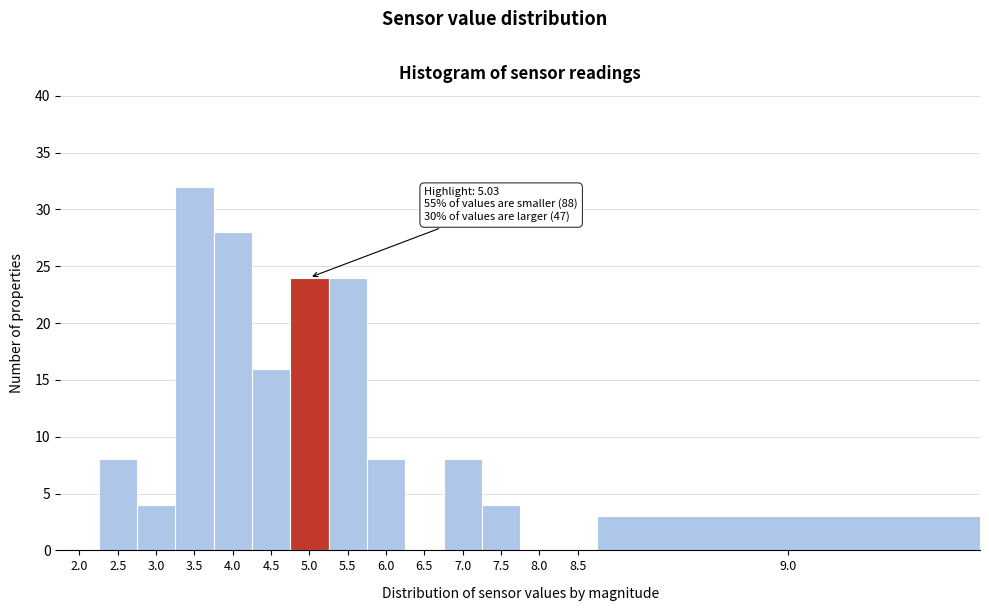

Reading right to left, extract all data points from this chart.

9.0=3	8.5=0	8.0=0	7.5=4	7.0=8	6.5=0	6.0=8	5.5=24	5.0=24	4.5=16	4.0=28	3.5=32	3.0=4	2.5=8	2.0=0